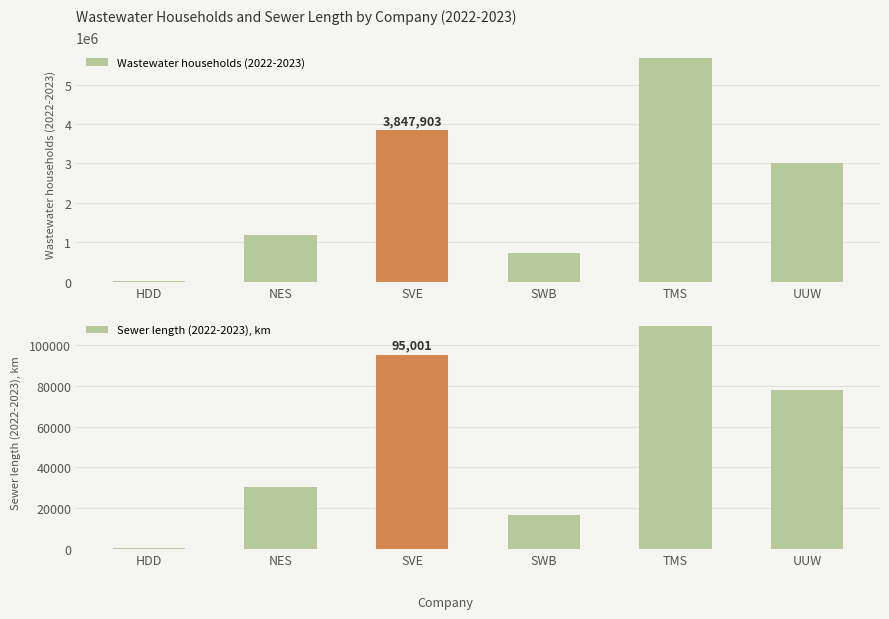

Which series has the largest total across all categories?

Wastewater households (2022-2023)